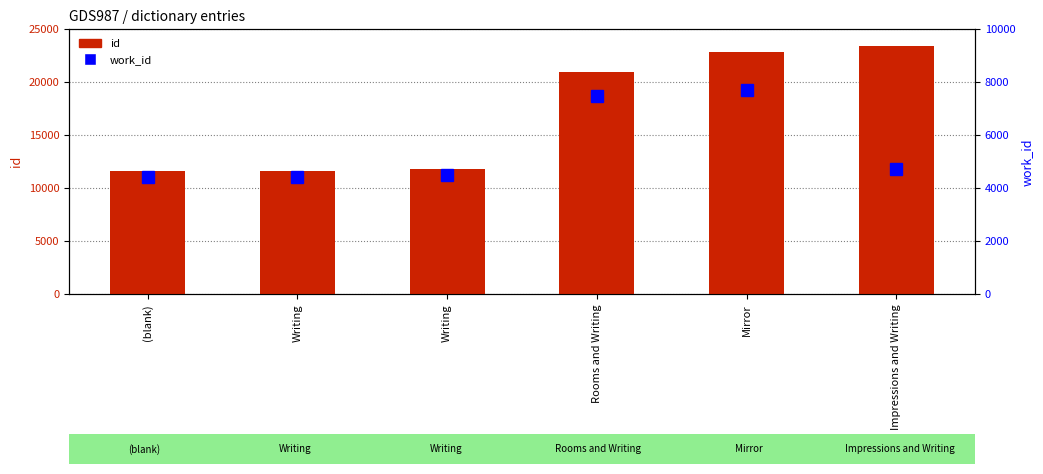

List the labels in order of work_id value, smallest first.

(blank), Writing, Writing, Impressions and Writing, Rooms and Writing, Mirror